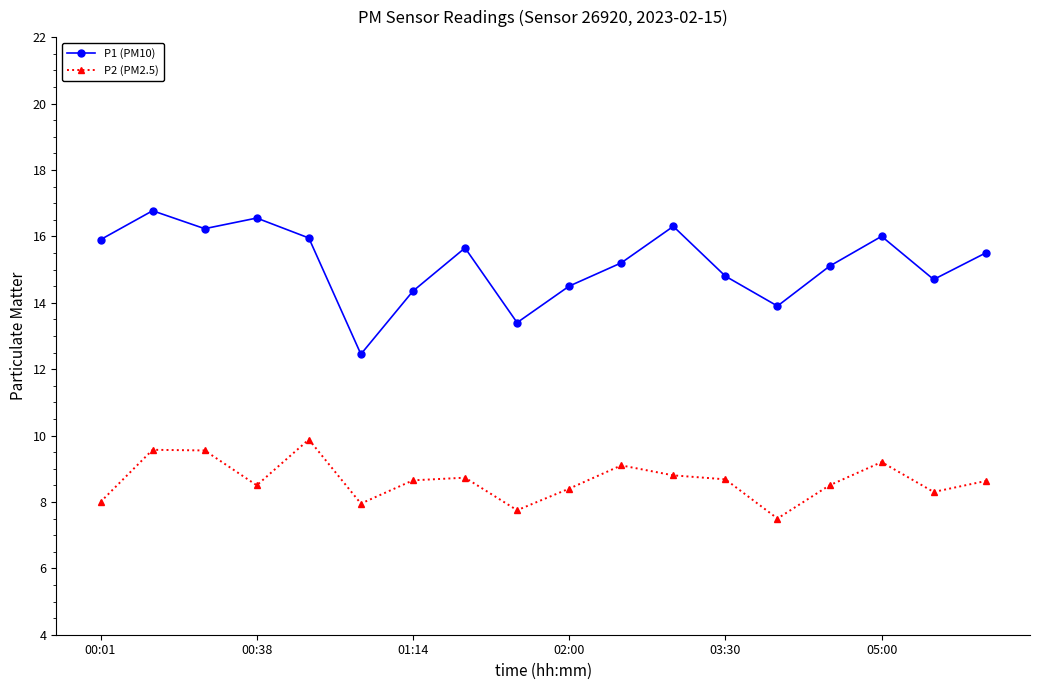

What is the value of the P2 (PM2.5) point at the 8th from the left?

8.7